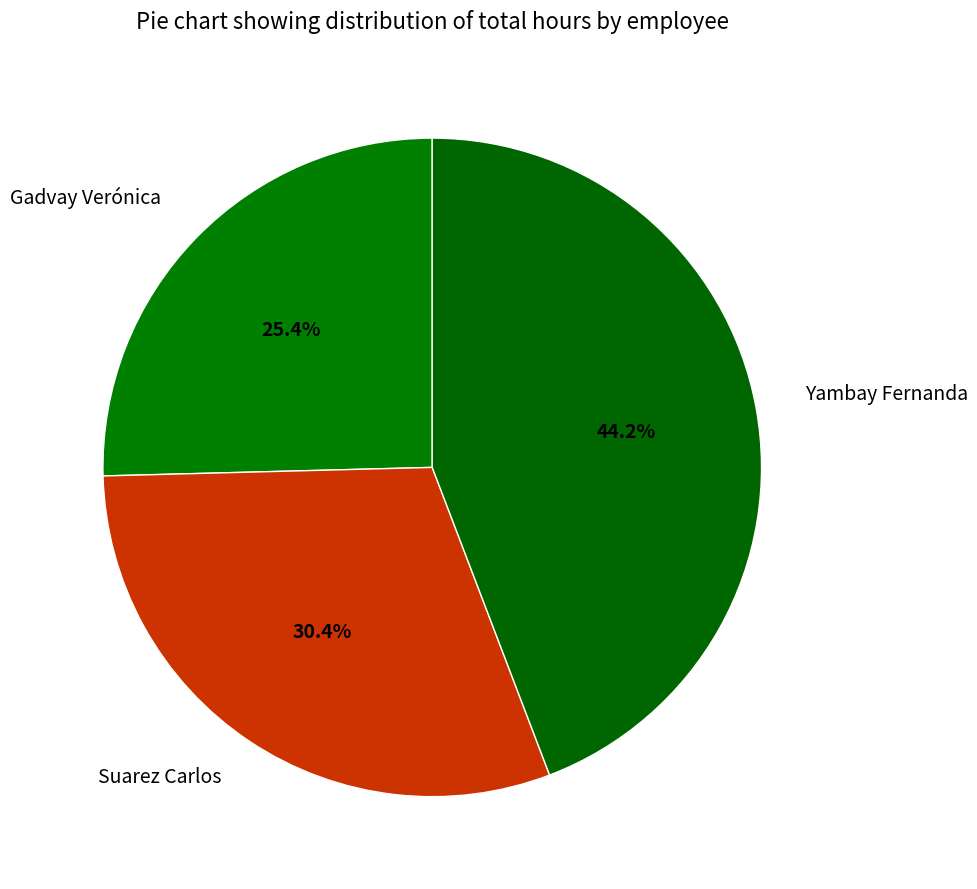

Which category has the smallest portion of the pie?

Gadvay Verónica